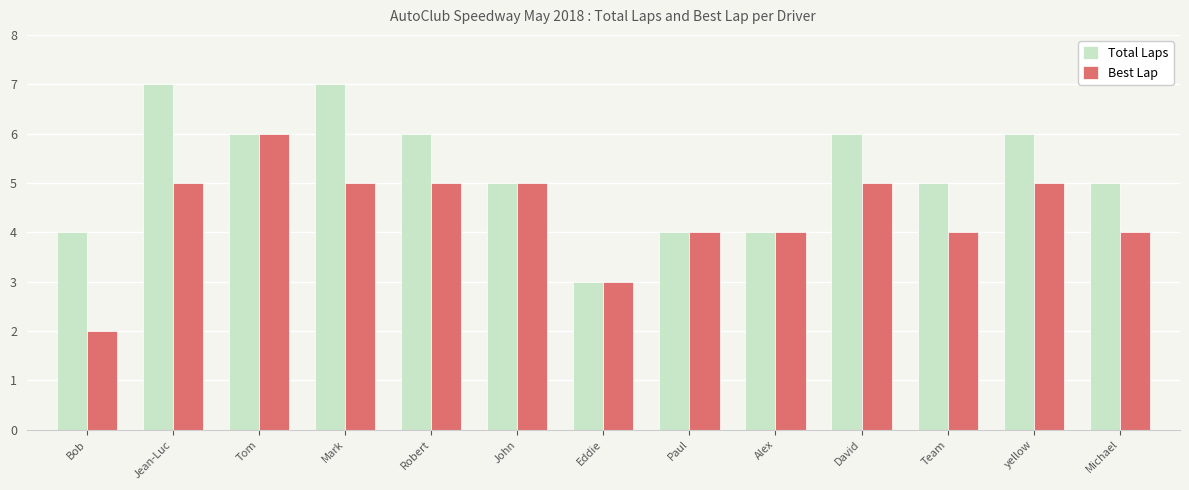

Which series has the largest total across all categories?

Total Laps